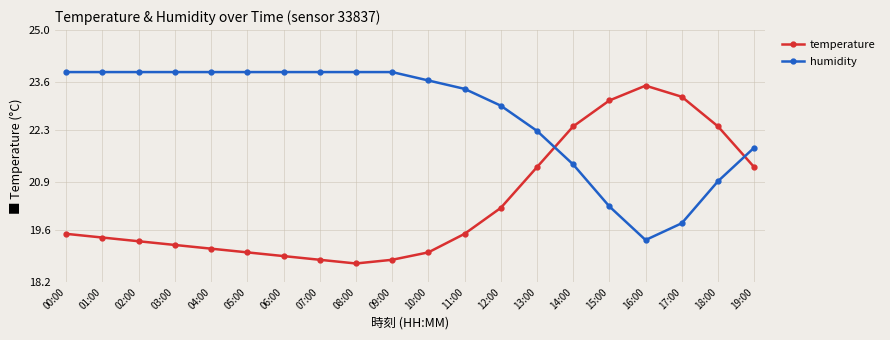

Reading right to left, transcribe all the data shown in this chart.

temperature: 21.3	22.4	23.2	23.5	23.1	22.4	21.3	20.2	19.5	19.0	18.8	18.7	18.8	18.9	19.0	19.1	19.2	19.3	19.4	19.5
humidity: 21.8	20.9	19.8	19.3	20.2	21.4	22.3	23.0	23.4	23.6	23.9	23.9	23.9	23.9	23.9	23.9	23.9	23.9	23.9	23.9